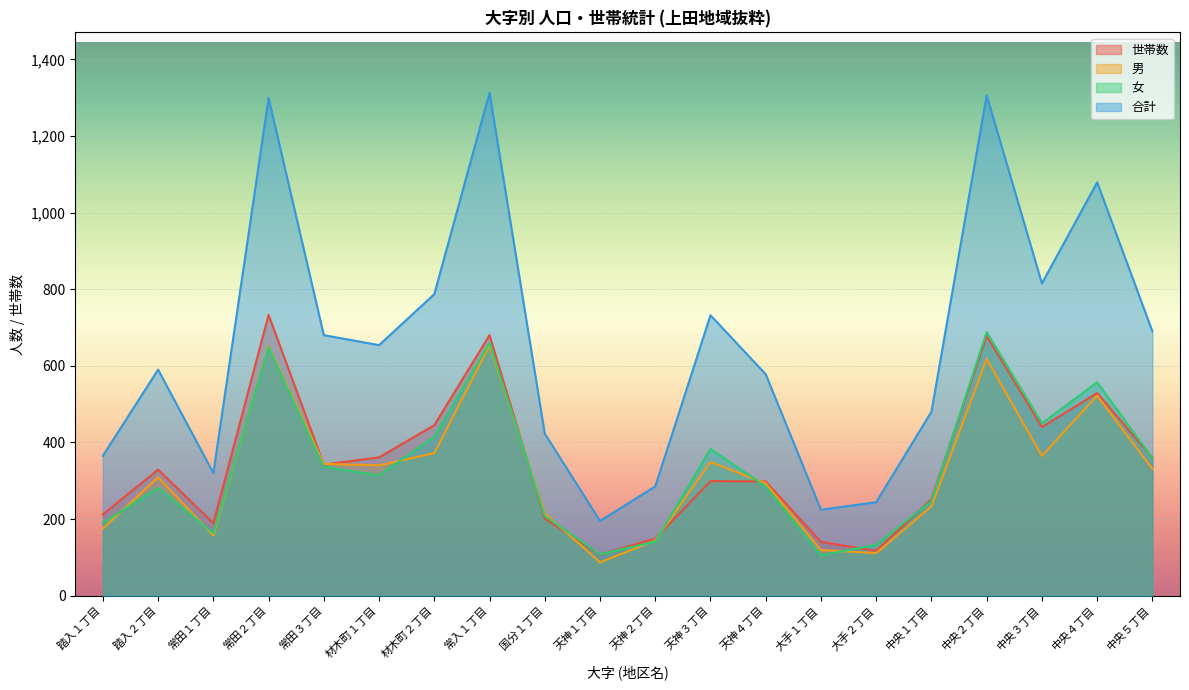

Reading left to right, transcribe all the data shown in this chart.

世帯数: 踏入１丁目=212	踏入２丁目=329	常田１丁目=189	常田２丁目=733	常田３丁目=342	材木町１丁目=361	材木町２丁目=445	常入１丁目=680	国分１丁目=201	天神１丁目=107	天神２丁目=149	天神３丁目=299	天神４丁目=298	大手１丁目=140	大手２丁目=117	中央１丁目=252	中央２丁目=678	中央３丁目=440	中央４丁目=529	中央５丁目=360
男: 踏入１丁目=175	踏入２丁目=309	常田１丁目=157	常田２丁目=651	常田３丁目=344	材木町１丁目=340	材木町２丁目=372	常入１丁目=653	国分１丁目=215	天神１丁目=87	天神２丁目=144	天神３丁目=349	天神４丁目=293	大手１丁目=119	大手２丁目=111	中央１丁目=233	中央２丁目=618	中央３丁目=365	中央４丁目=522	中央５丁目=331
女: 踏入１丁目=190	踏入２丁目=281	常田１丁目=163	常田２丁目=648	常田３丁目=336	材木町１丁目=314	材木町２丁目=415	常入１丁目=660	国分１丁目=208	天神１丁目=108	天神２丁目=141	天神３丁目=383	天神４丁目=285	大手１丁目=105	大手２丁目=133	中央１丁目=247	中央２丁目=688	中央３丁目=450	中央４丁目=557	中央５丁目=359
合計: 踏入１丁目=365	踏入２丁目=590	常田１丁目=320	常田２丁目=1299	常田３丁目=680	材木町１丁目=654	材木町２丁目=787	常入１丁目=1313	国分１丁目=423	天神１丁目=195	天神２丁目=285	天神３丁目=732	天神４丁目=578	大手１丁目=224	大手２丁目=244	中央１丁目=480	中央２丁目=1306	中央３丁目=815	中央４丁目=1079	中央５丁目=690